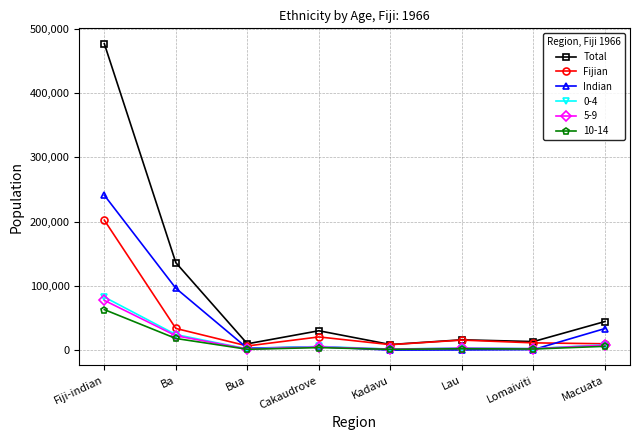

What is the average value of the Total series?

91853